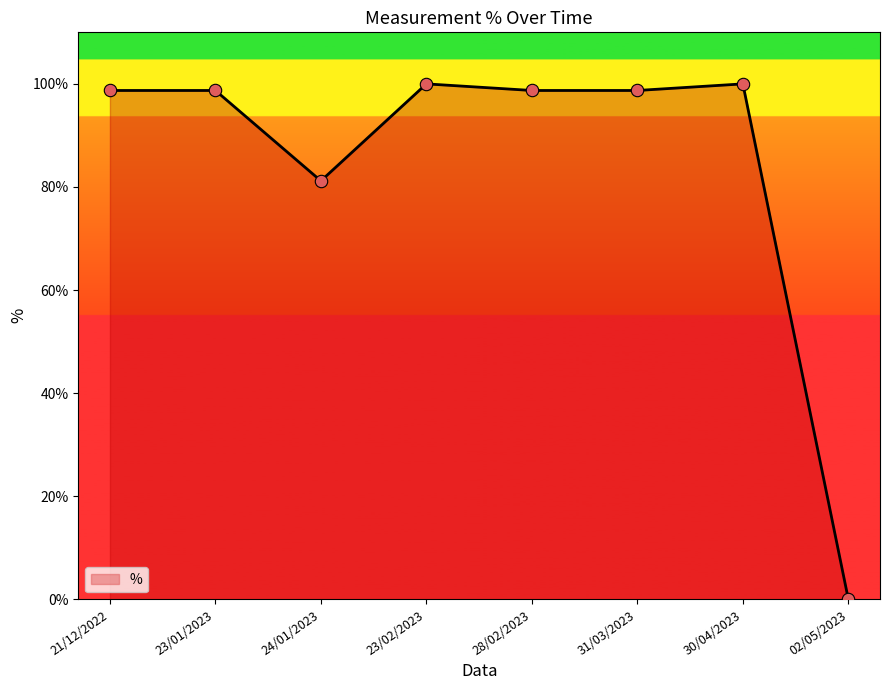

What is the ratio of the value at 23/01/2023 to the value at 23/02/2023?

1.0